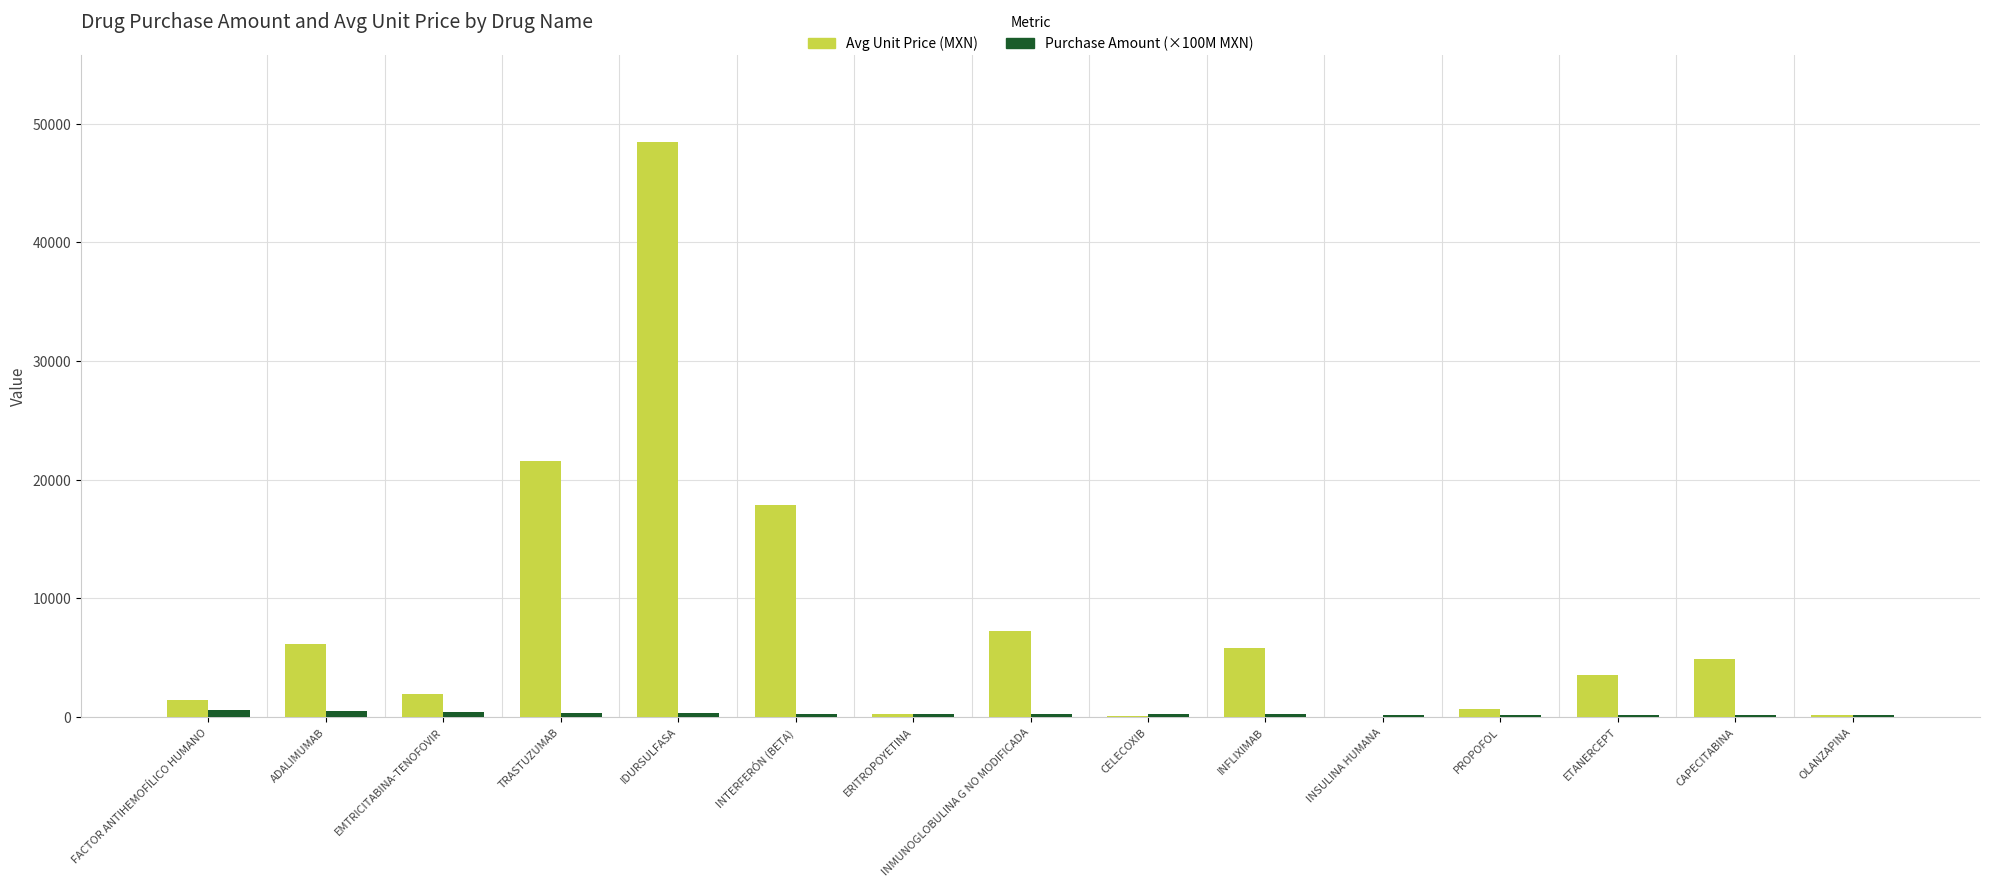

How many data points does each series have?

15